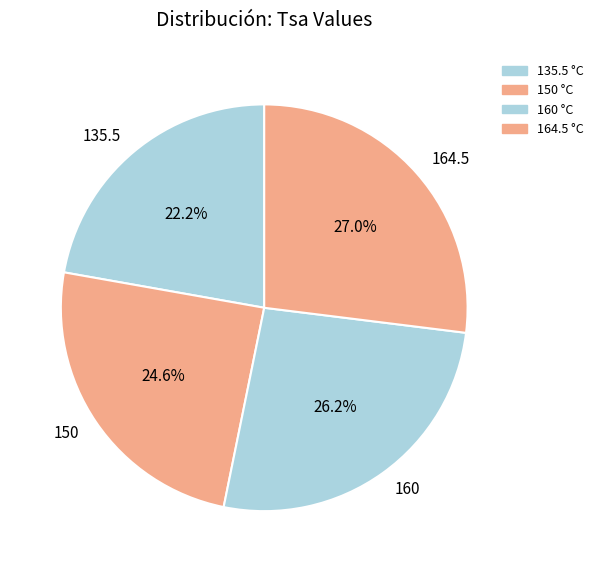

What portion of the pie excludes 150?

75.4%